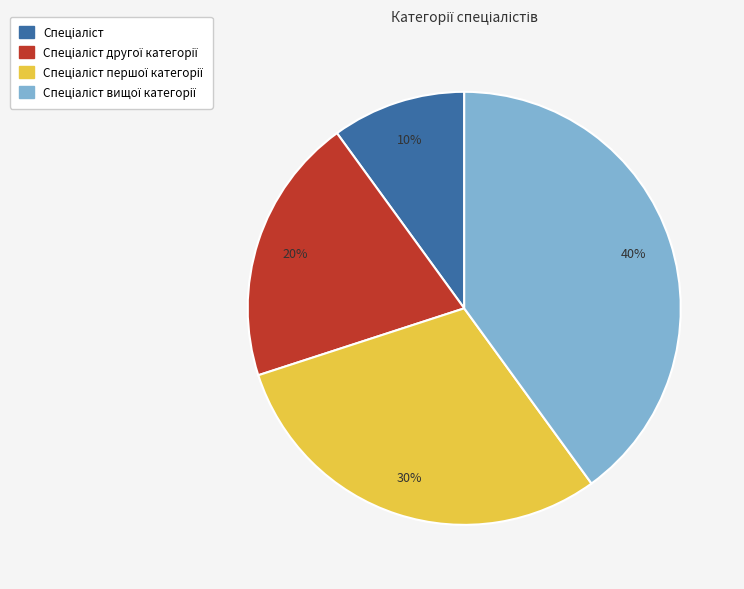

To the nearest percent, what is the average slice percentage?

25%